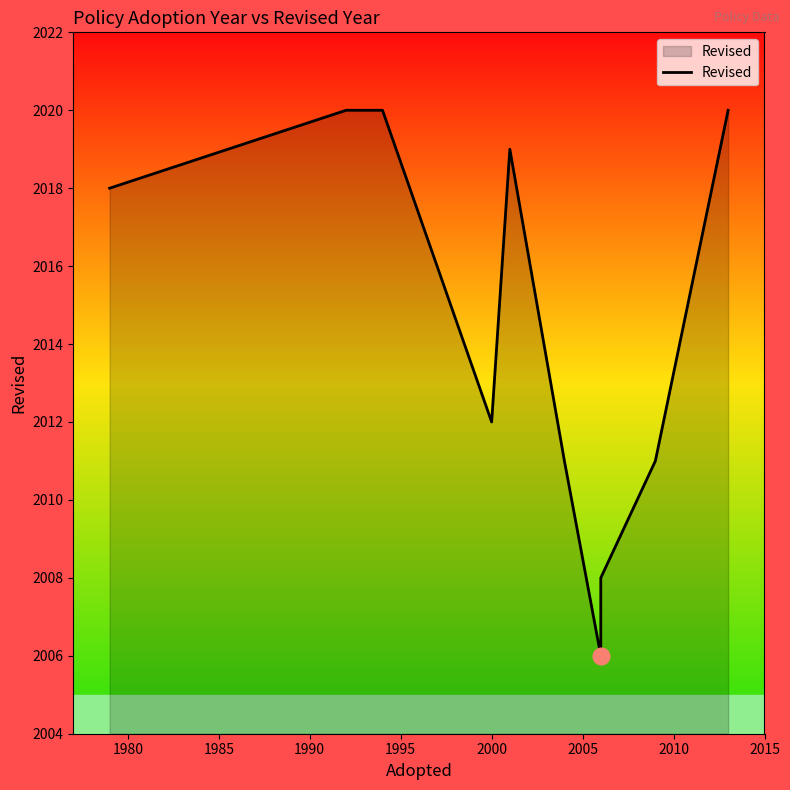

What is the difference between the maximum and minimum values?

14